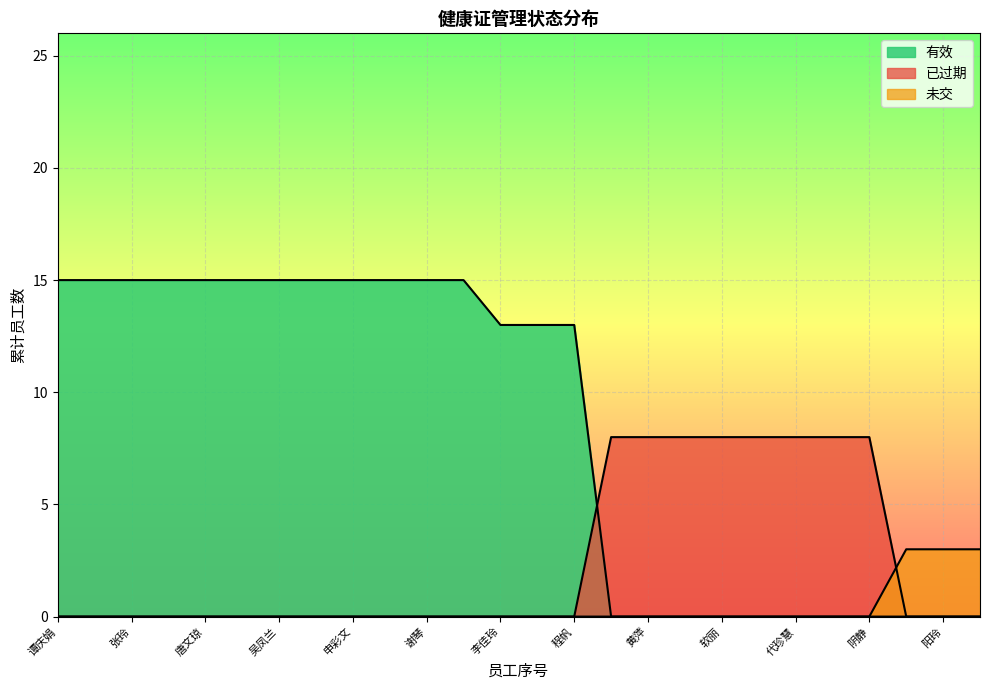

How many lines are shown in the chart?

3